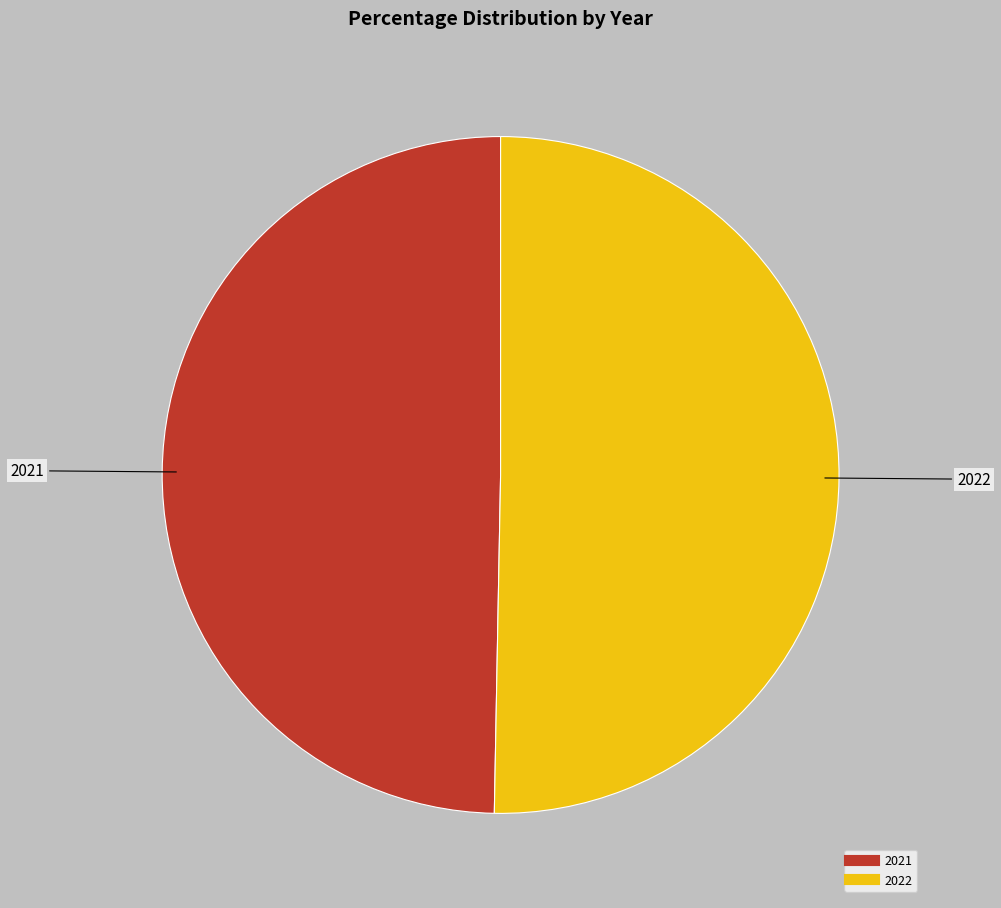

How many slices are in this pie chart?

2